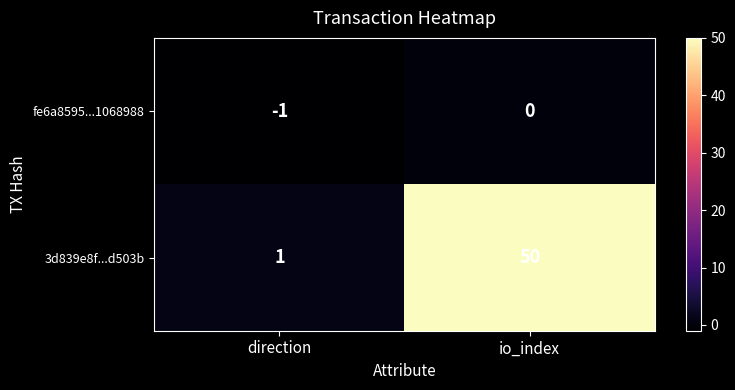

True or false: 3d839e8f...d503b has a value of 1 at direction.

True